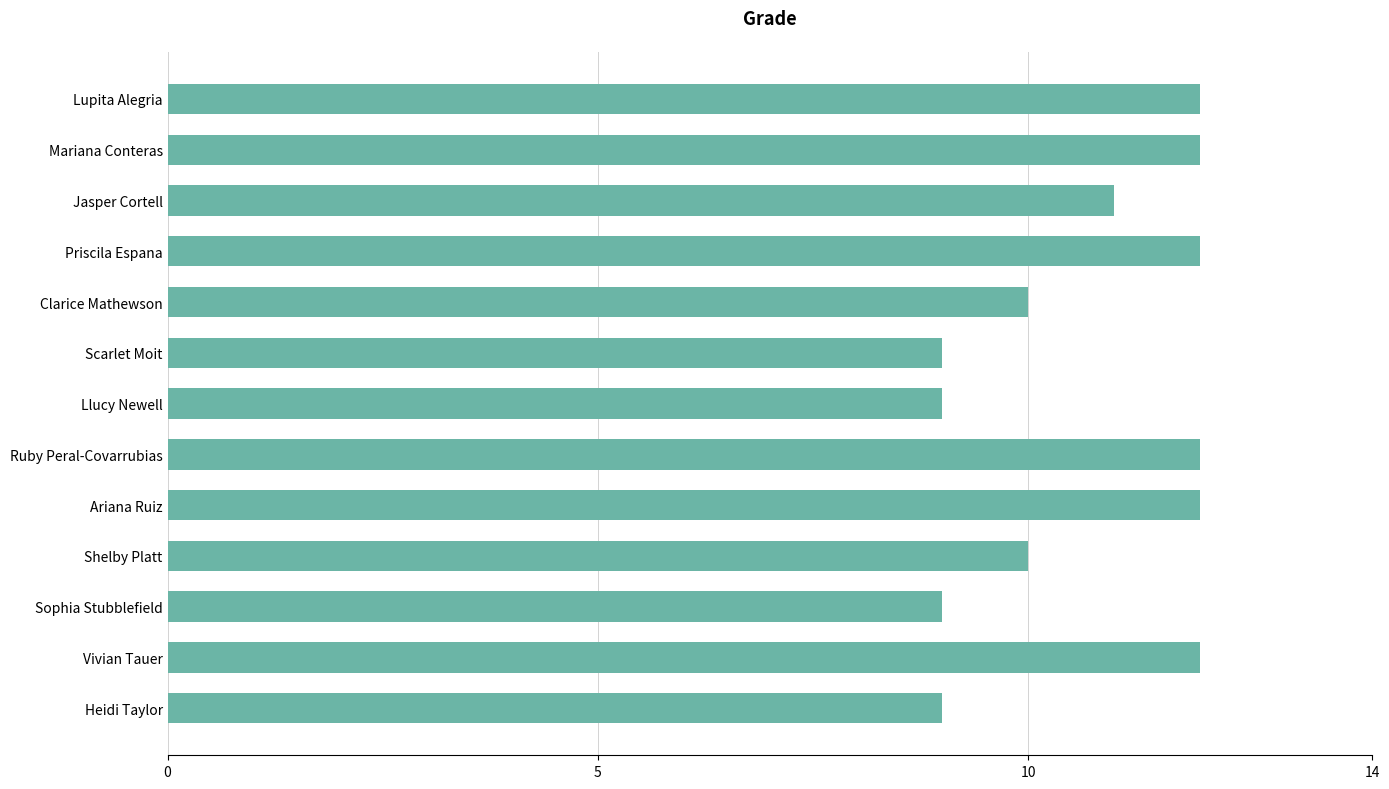

What is the label of the 12th bar from the top?

Vivian Tauer